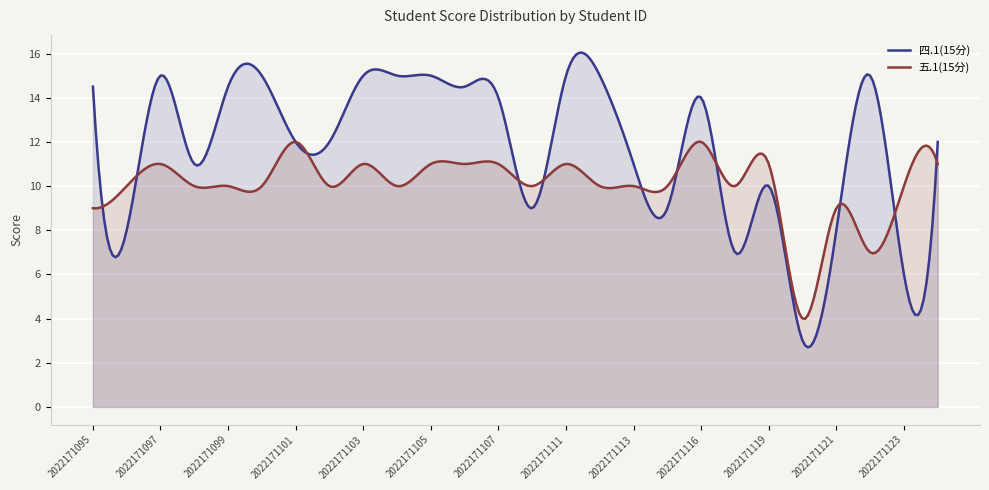

The value of 四.1(15分) at 2022171121 is 8.0. True or false?

True